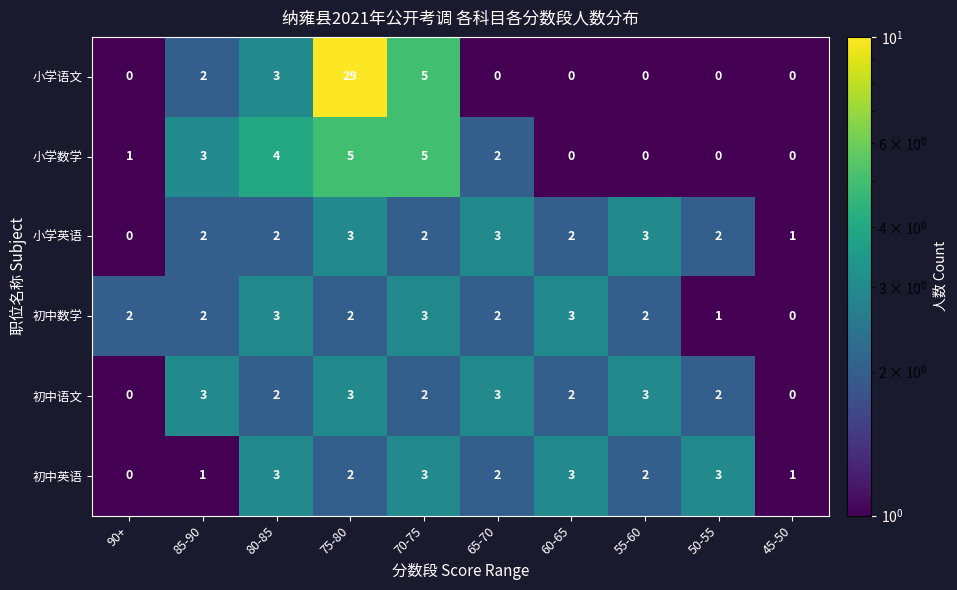

At which category is the sum across all series the highest?

75-80